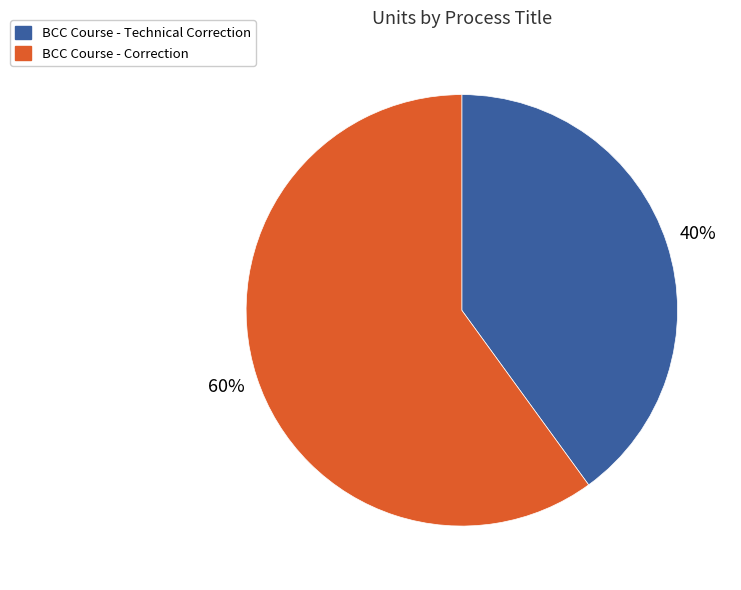

Is BCC Course - Technical Correction the majority of the pie?

No